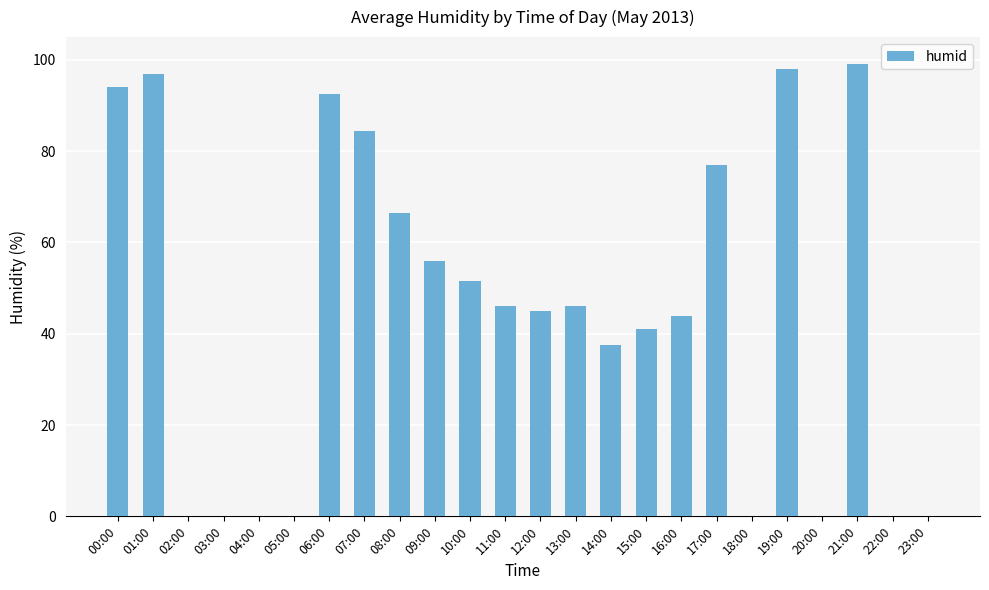

What is the change in value from 16:00 to 22:00?

-44.0